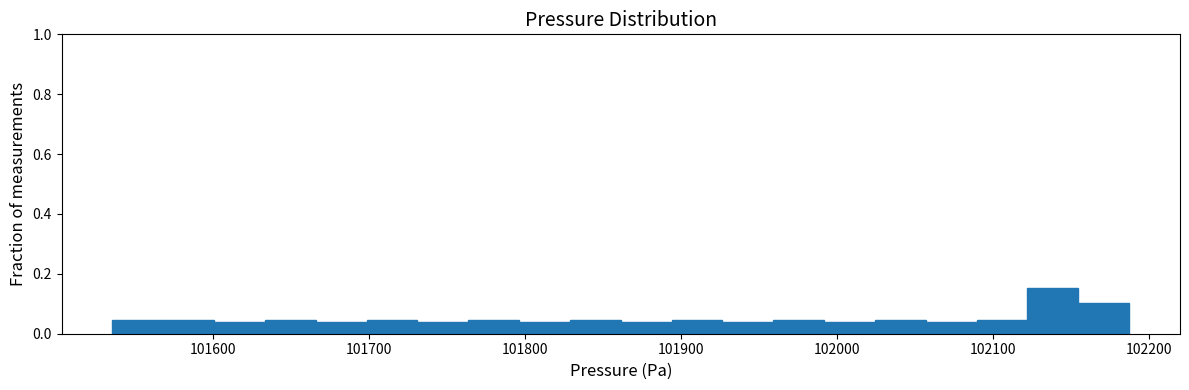

Around what value on the x-axis is the tallest bar? Give the approximate position of its centre, as read against the axis.

102140